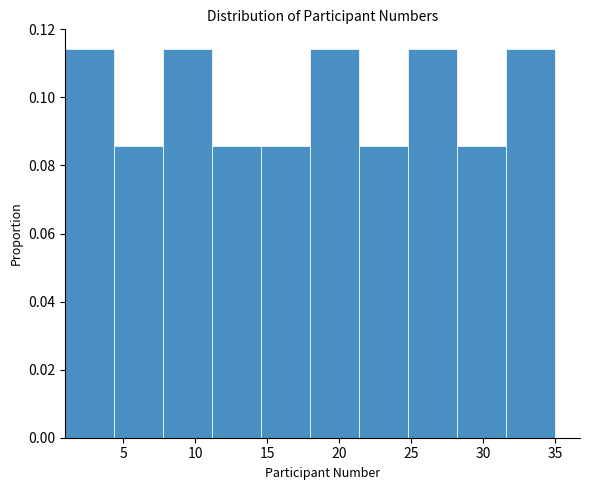

Reading left to right, transcribe this chart: for each bar, give the range it covers on the x-axis and its height. Neither the bar edges nor the heights are printed on the chart, so give them approximately, as read against the axes.

1.0 to 4.4: 0.114
4.4 to 7.8: 0.086
7.8 to 11.2: 0.114
11.2 to 14.6: 0.086
14.6 to 18.0: 0.086
18.0 to 21.4: 0.114
21.4 to 24.8: 0.086
24.8 to 28.2: 0.114
28.2 to 31.6: 0.086
31.6 to 35.0: 0.114